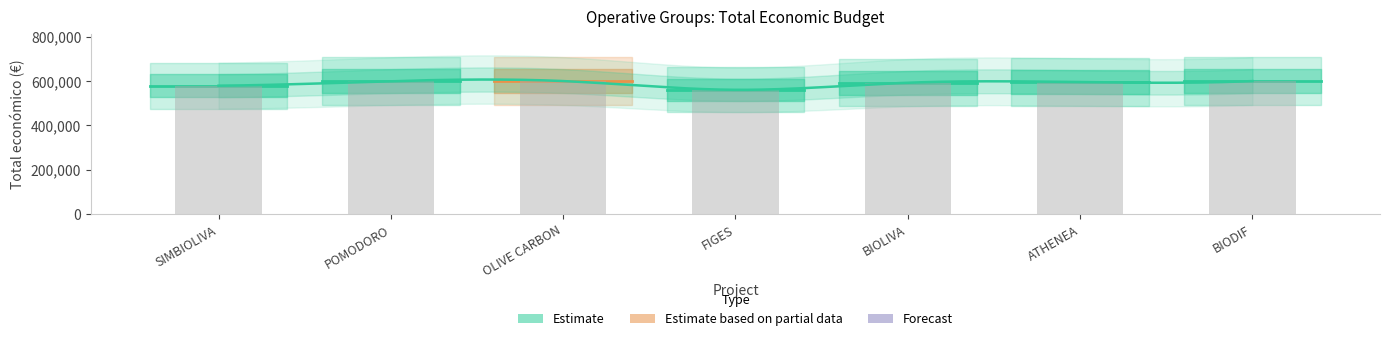

What is the value of the 3rd bar from the left?

599992